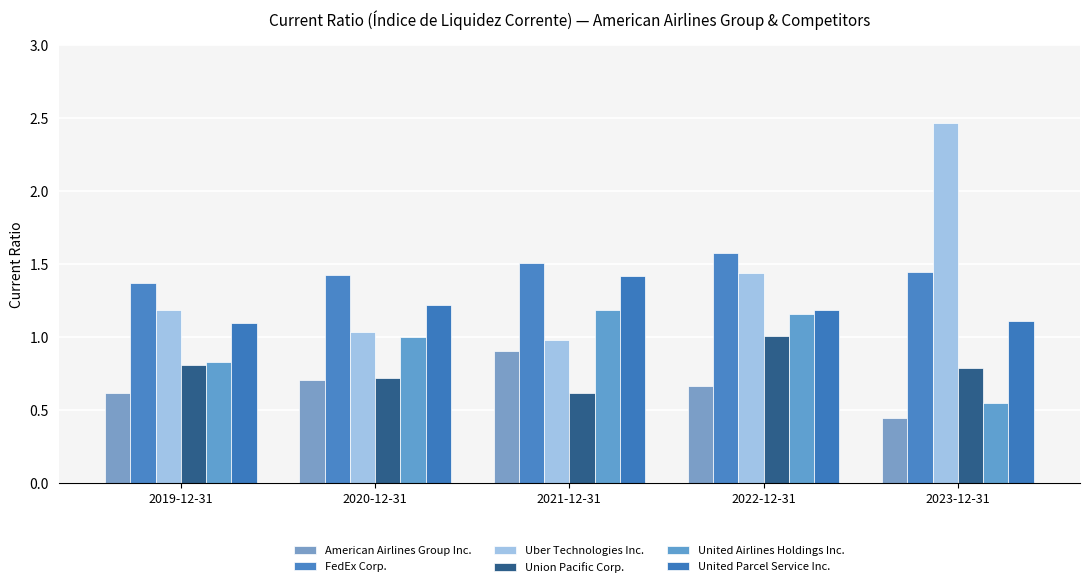

Is the value of American Airlines Group Inc. at 2020-12-31 greater than the value of Union Pacific Corp. at 2023-12-31?

No